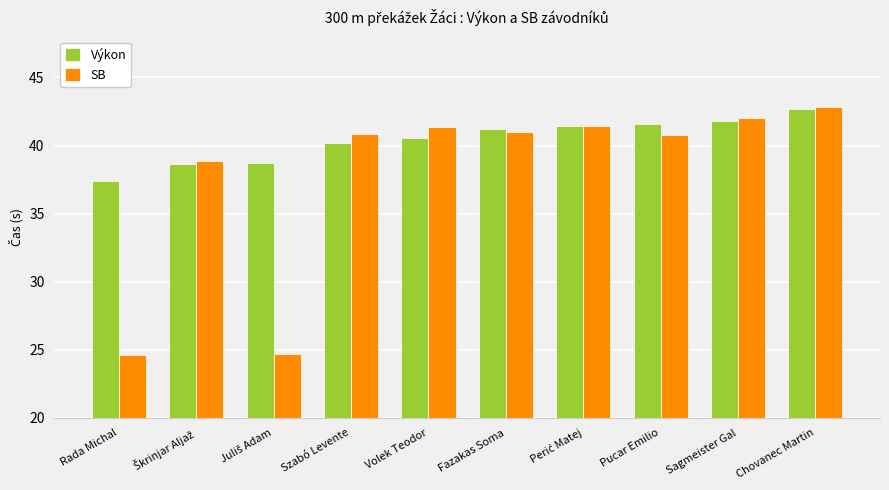

What is the value of the SB bar at the 3rd from the left?

24.7